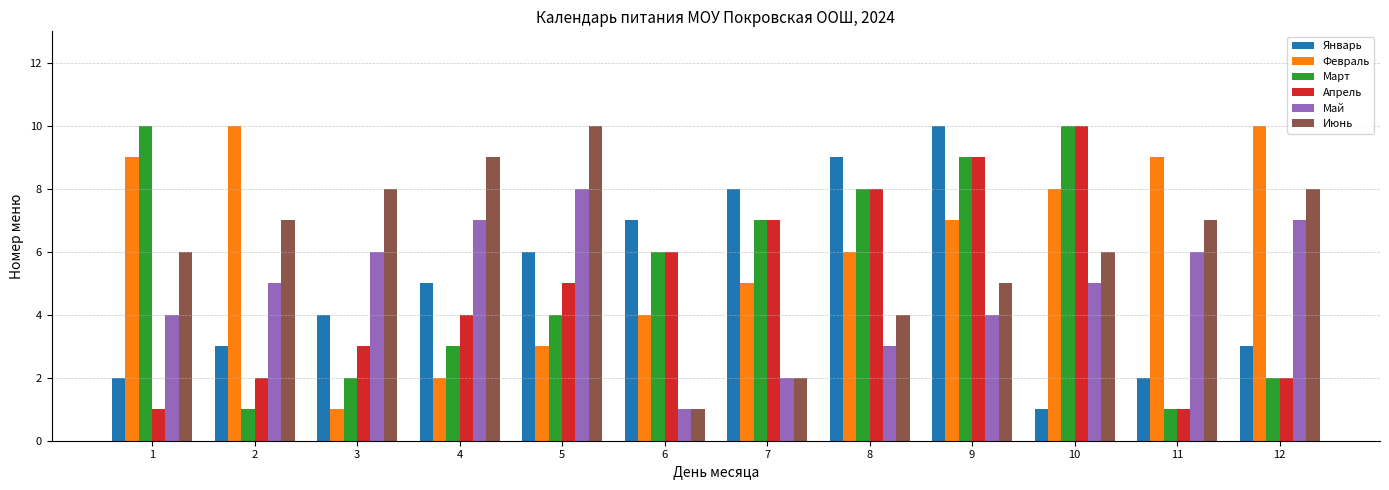

Rank the series at 3 from highest to lowest value.

Июнь, Май, Январь, Апрель, Март, Февраль